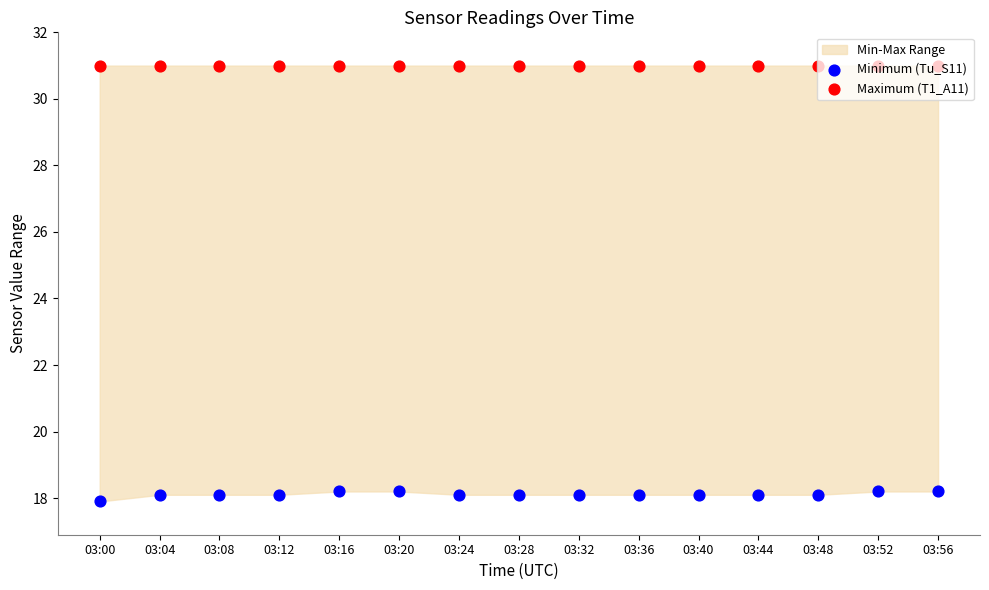

Which series reaches the minimum Y coordinate?

Minimum (Tu_S11)